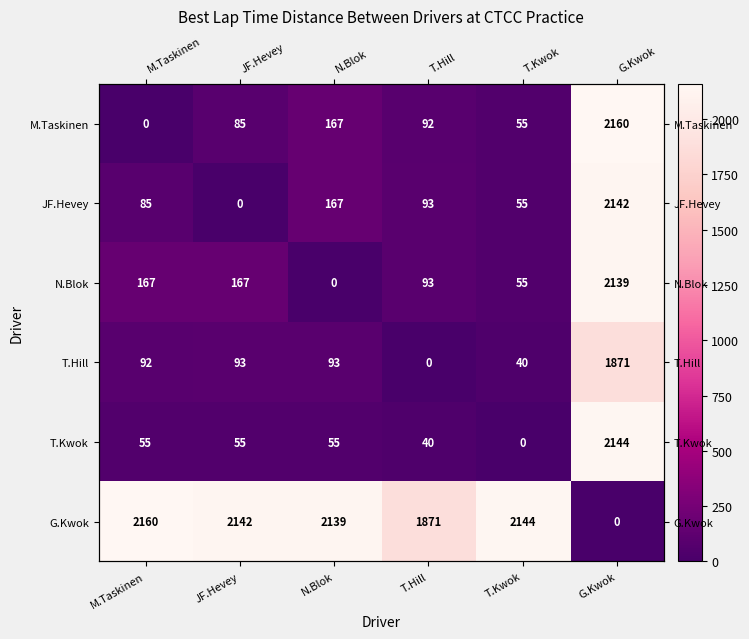

Which label corresponds to the smallest value in the chart?

M.Taskinen